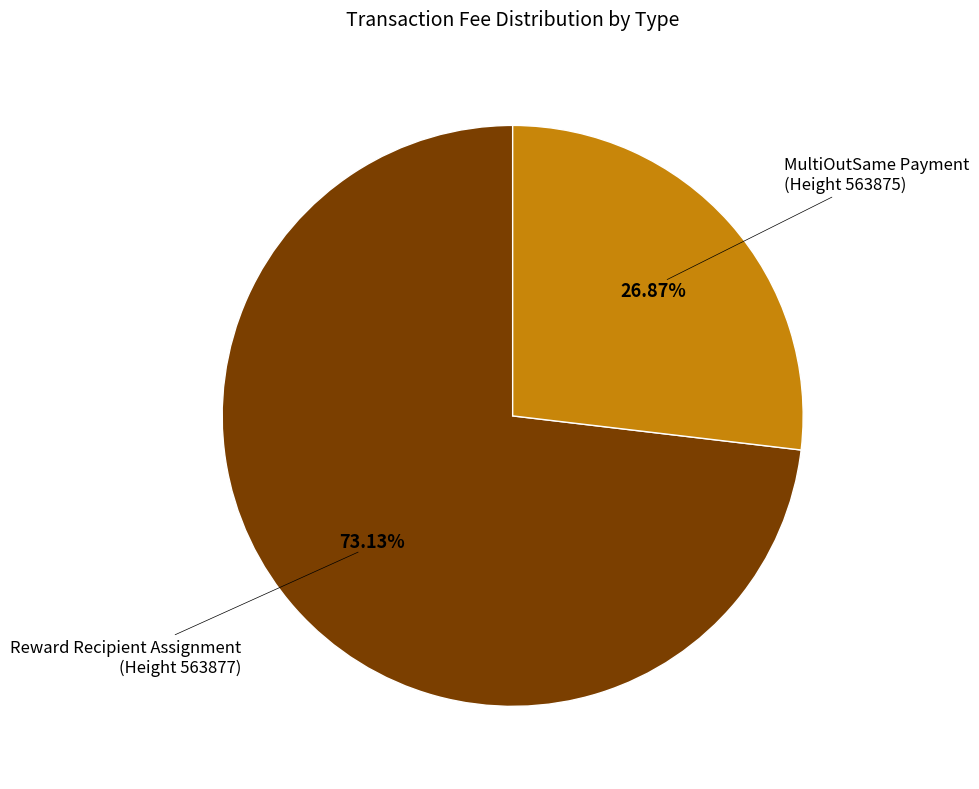

Is there a majority slice in this chart?

Yes